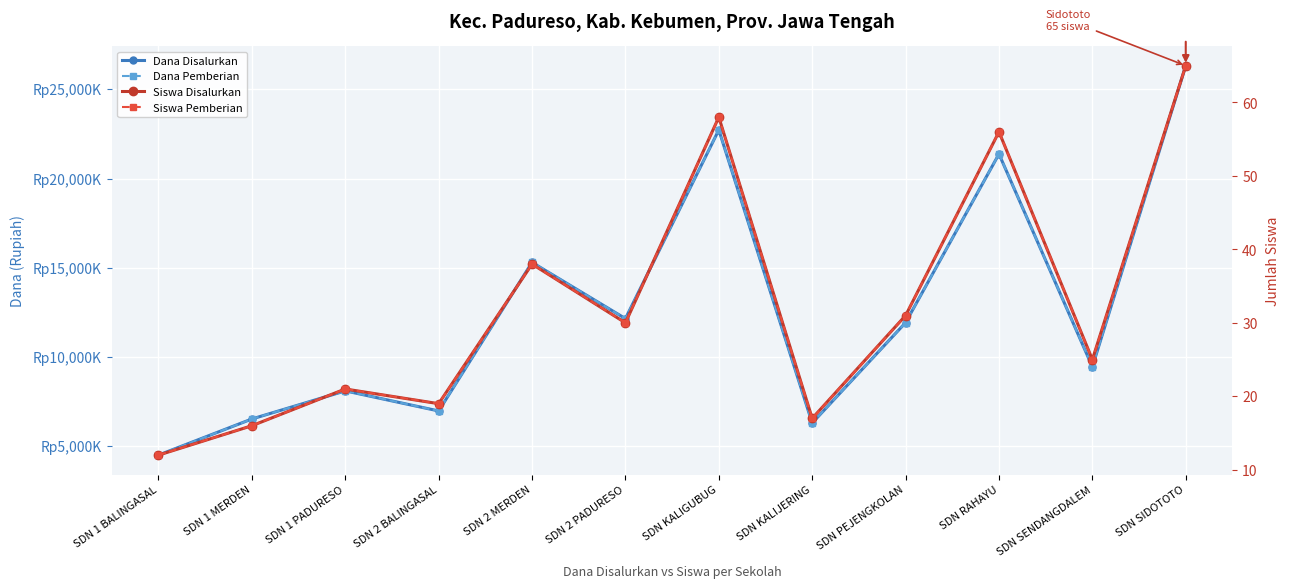

How many data points does each series have?

12